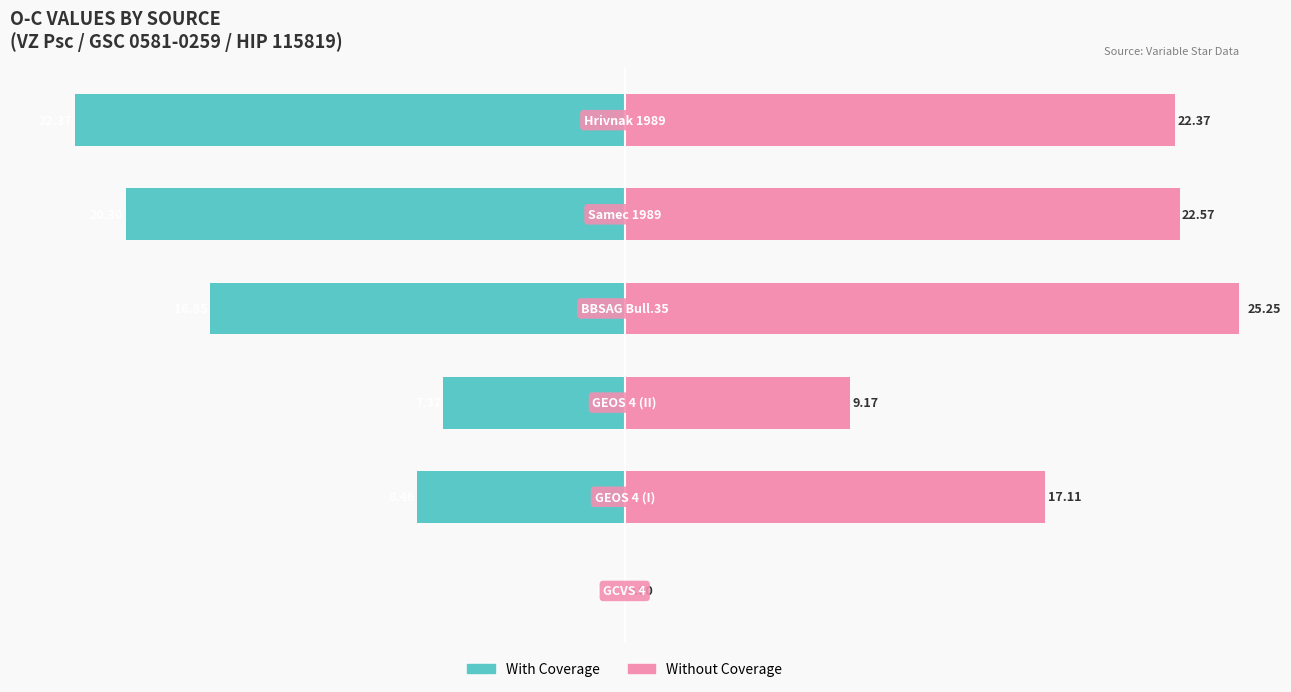

List the series in order of their overall mean, highest first.

Without Coverage, With Coverage